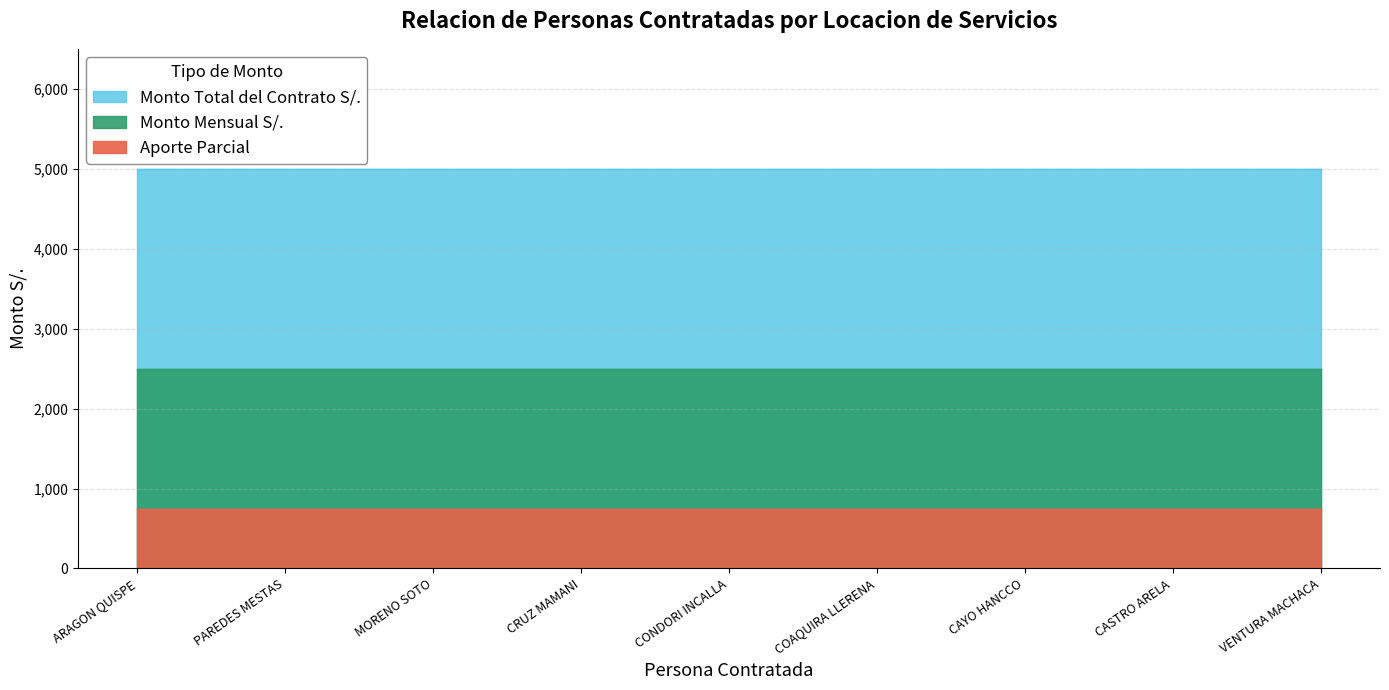

Which category has the lowest value across all series?

ARAGON QUISPE ESTRELLITA BASILHYA